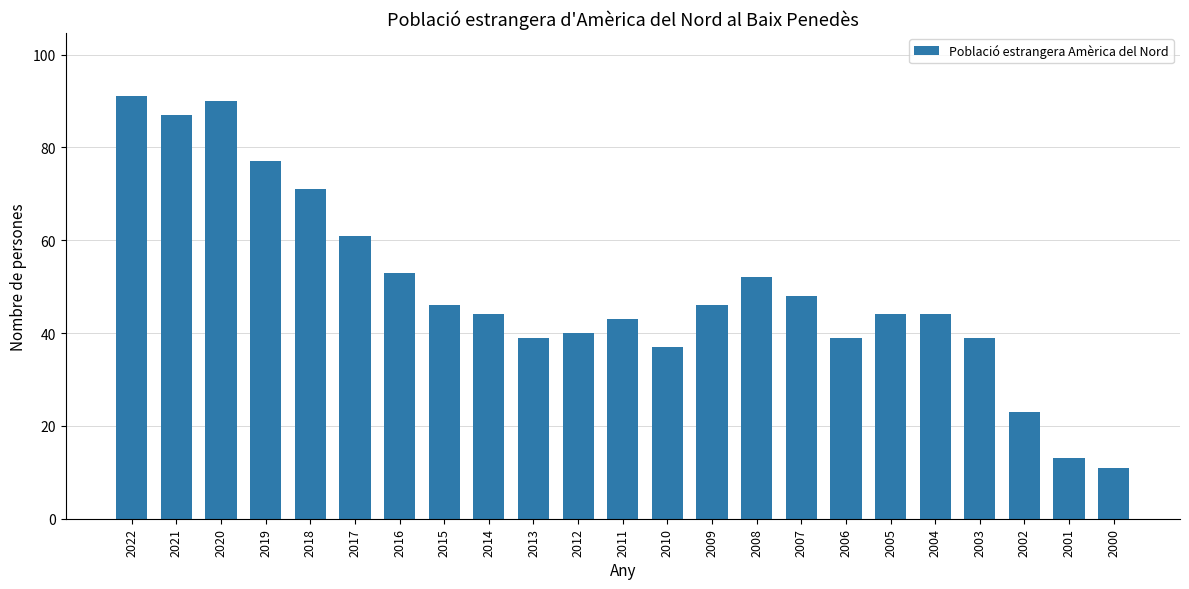

What is the value of the 3rd bar from the left?

90